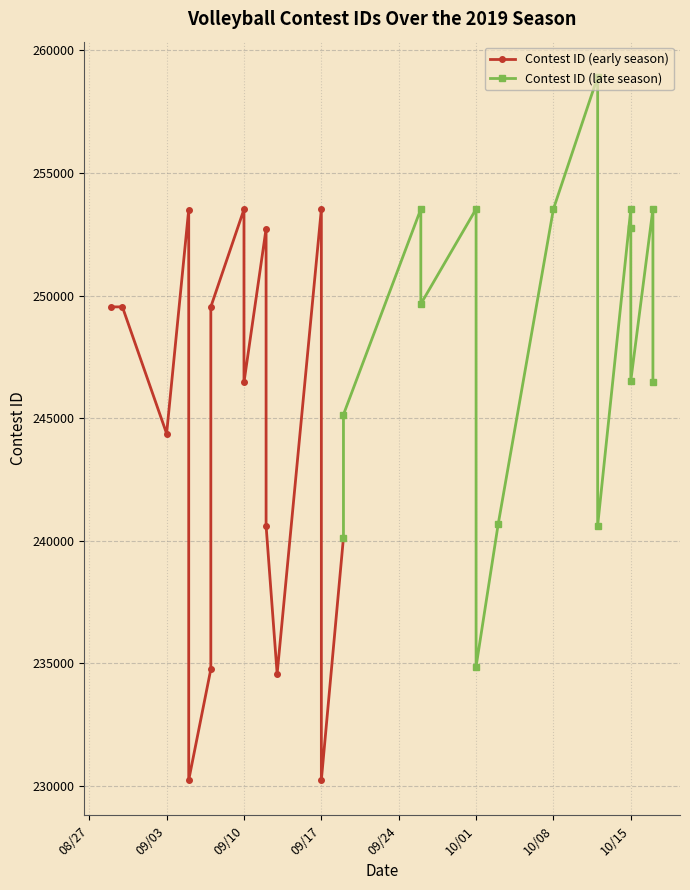

Rank the series by their average value, from highest to lowest.

Contest ID (late season), Contest ID (early season)